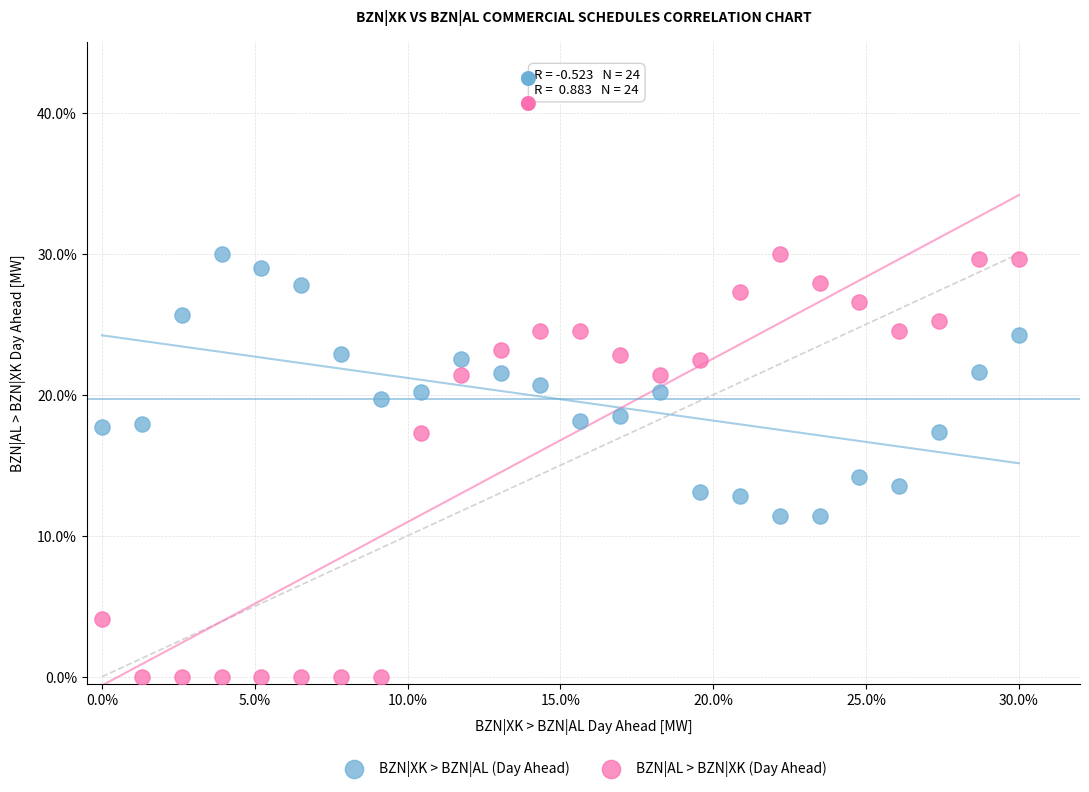

What are all the series names shown in the legend?

BZN|XK > BZN|AL (Day Ahead), BZN|AL > BZN|XK (Day Ahead)